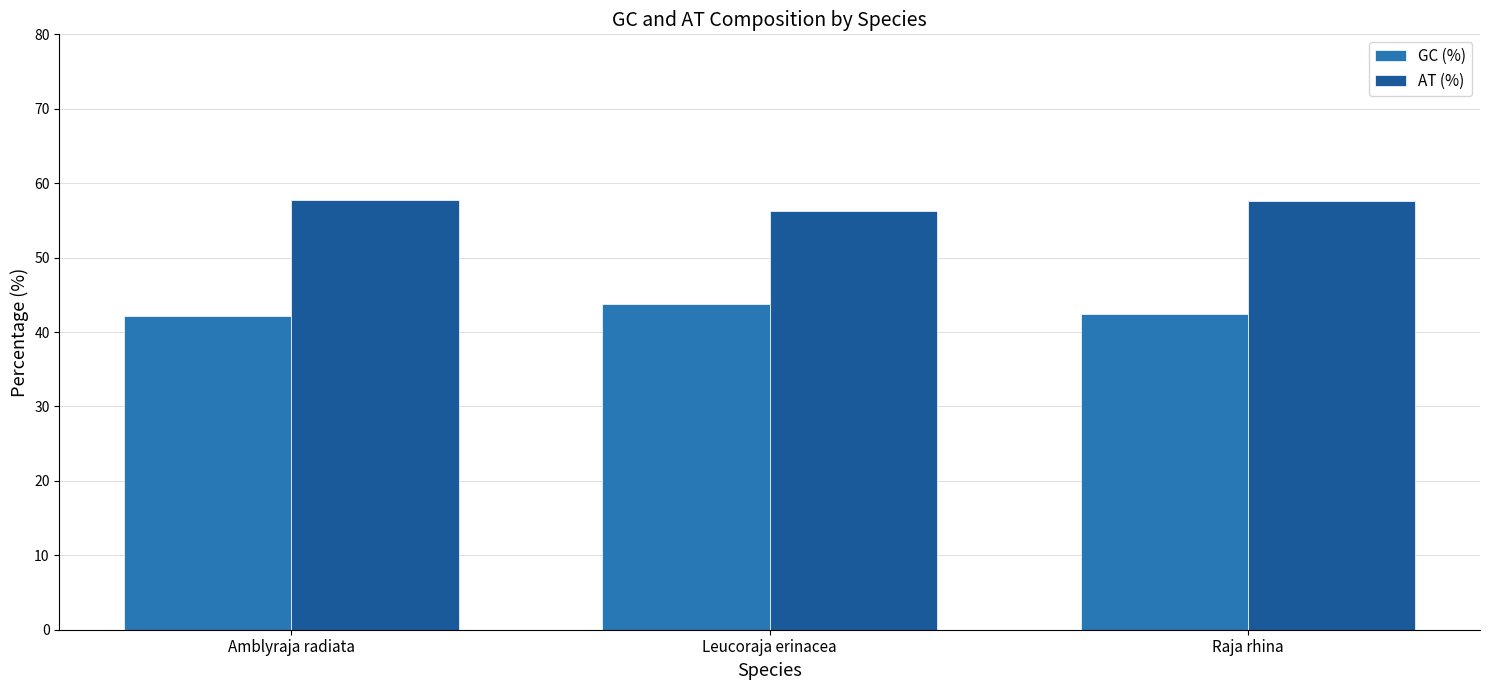

What is the sum of the GC (%) values at Leucoraja erinacea and Amblyraja radiata?

85.9